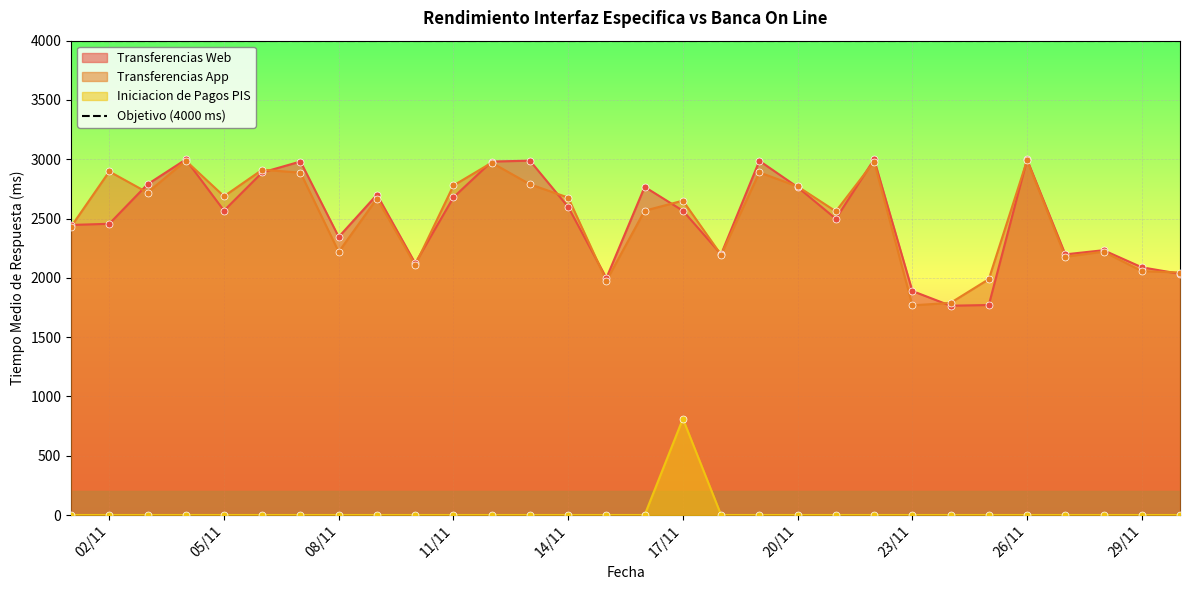

Which series has the widest spread of Y values?

Transferencias Web